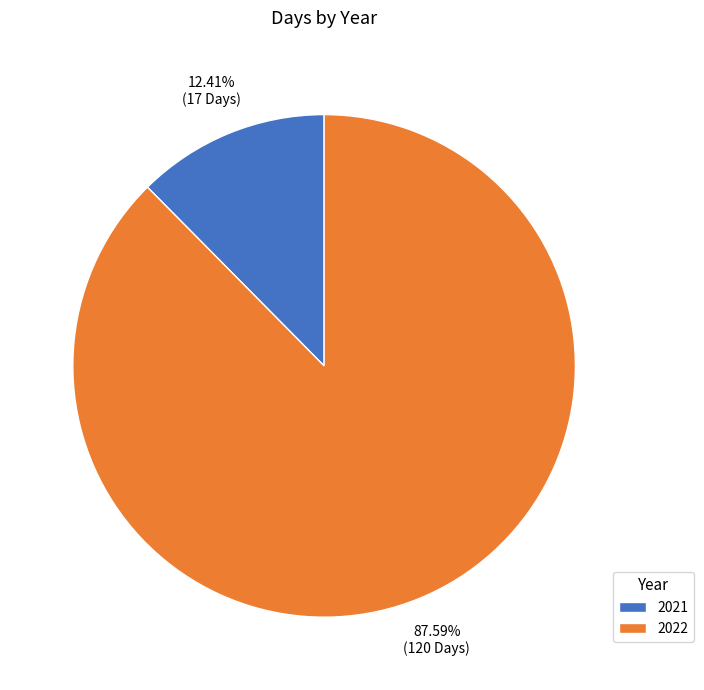

What is the total percentage of 2022 and 2021?

100.0%